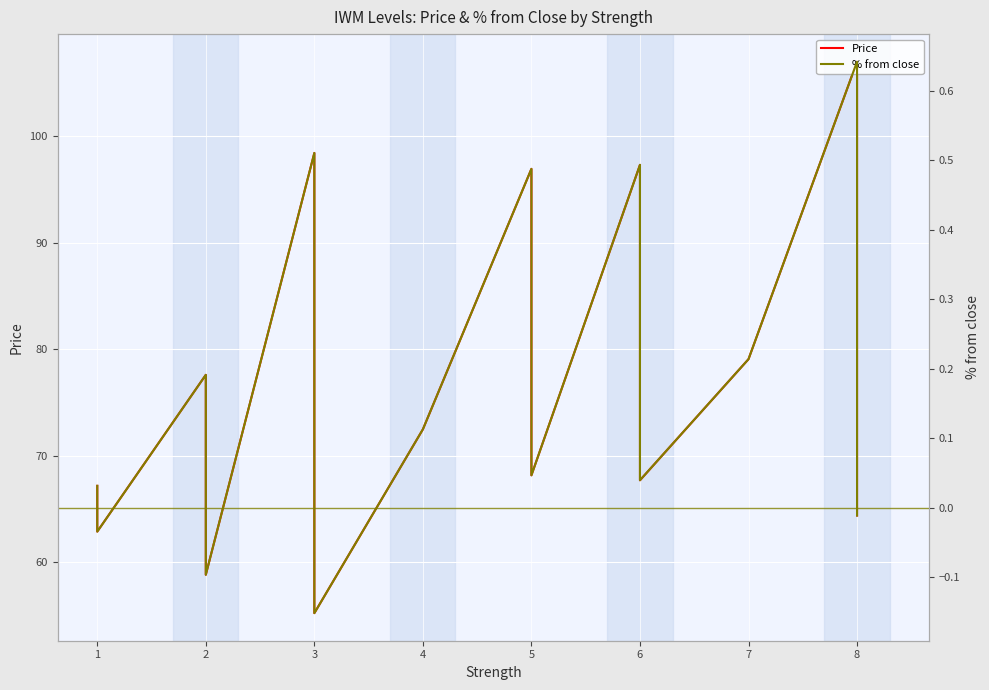

What are all the series names shown in the legend?

Price, % from close